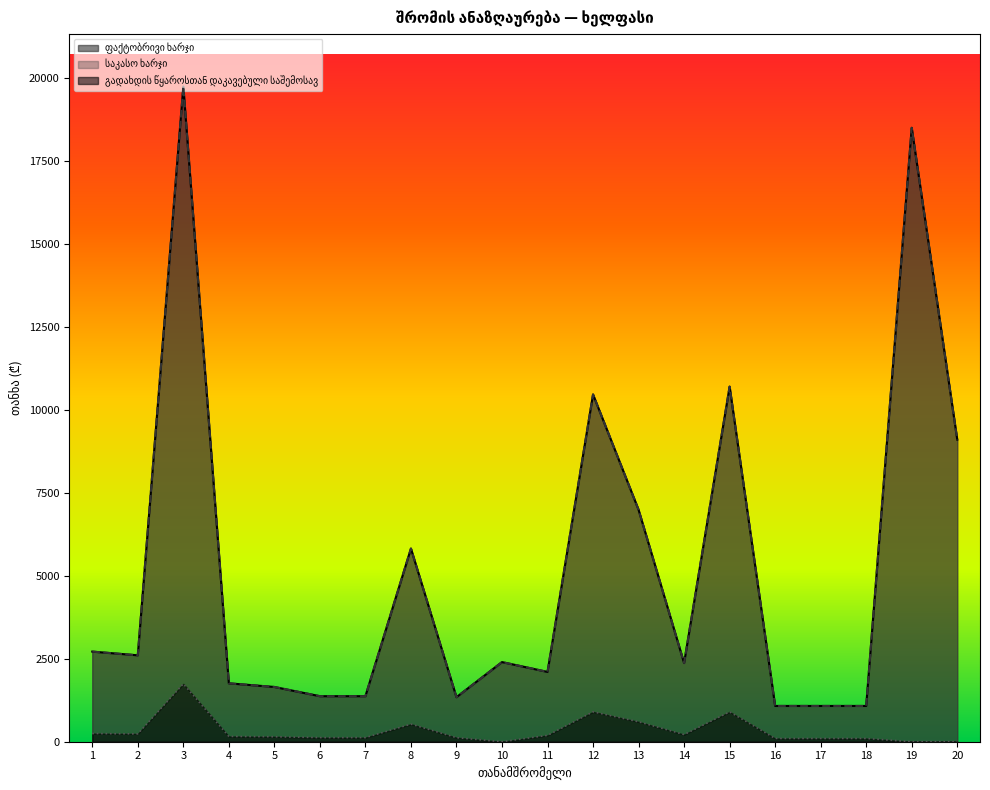

Does the chart display data point markers on the line(s)?

No